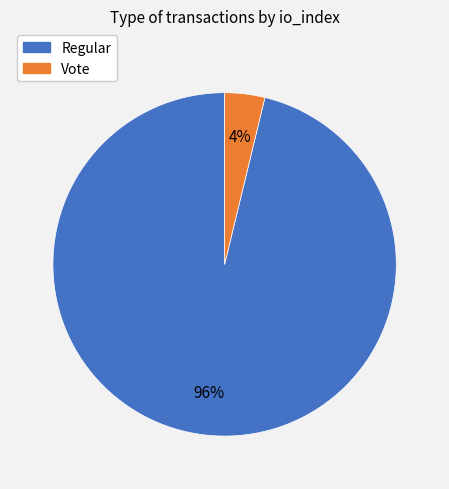

What is the smallest slice in the pie chart?

Vote